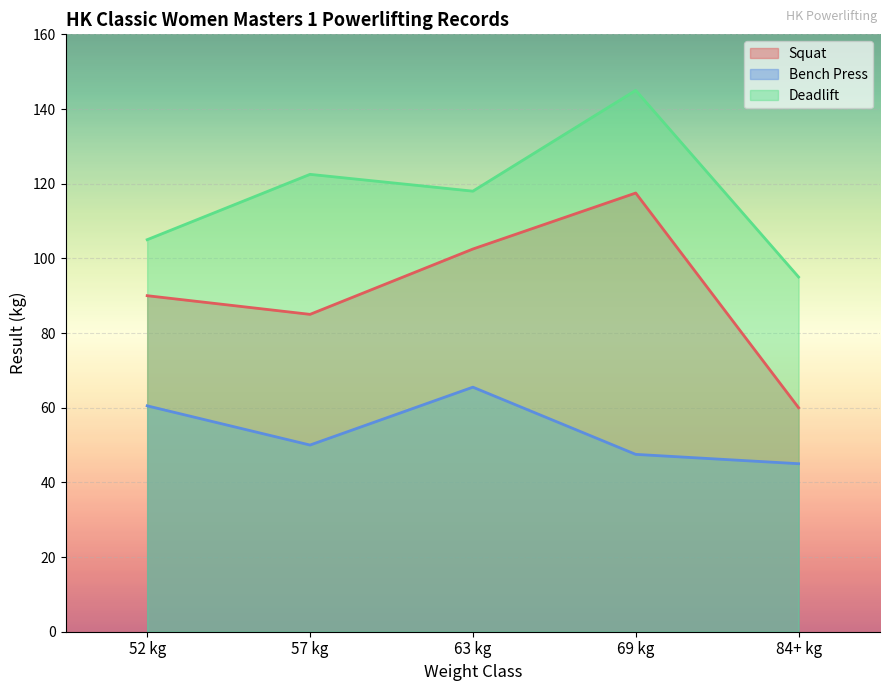

At which label does Bench Press first exceed 50?

52 kg